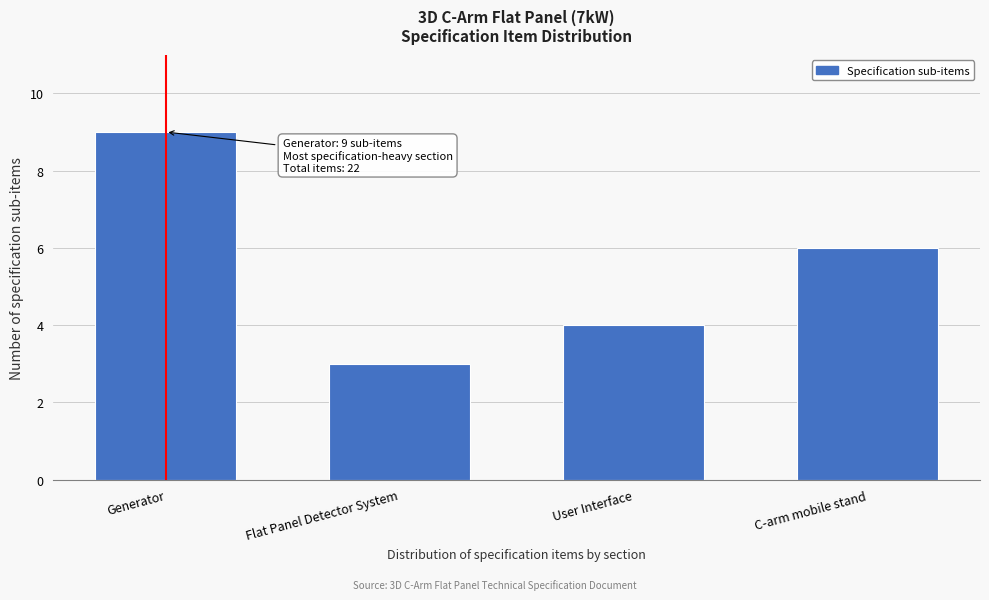

Reading right to left, extract all data points from this chart.

C-arm mobile stand=6	User Interface=4	Flat Panel Detector System=3	Generator=9